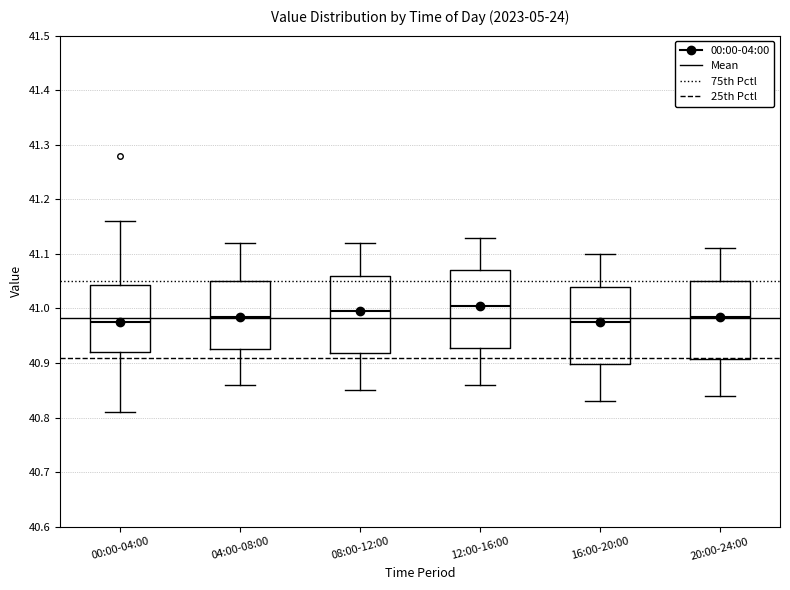

Reading left to right, read every box against the y-axis: the position of its median line, the range the box covers, and the ends of its whiskers. The values are not printed on the chart, so give them approximately, as read against the axis.

00:00-04:00: median 40.98, box 40.92 to 41.04, whiskers 40.81 to 41.16
04:00-08:00: median 40.99, box 40.93 to 41.05, whiskers 40.86 to 41.12
08:00-12:00: median 41.00, box 40.92 to 41.06, whiskers 40.85 to 41.12
12:00-16:00: median 41.01, box 40.93 to 41.07, whiskers 40.86 to 41.13
16:00-20:00: median 40.98, box 40.90 to 41.04, whiskers 40.83 to 41.10
20:00-24:00: median 40.99, box 40.91 to 41.05, whiskers 40.84 to 41.11